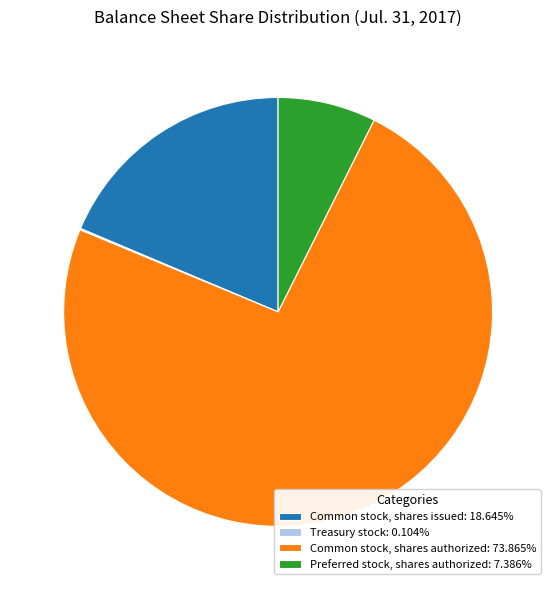

Does Common stock, shares authorized: 73.865% represent more than half of the total?

Yes